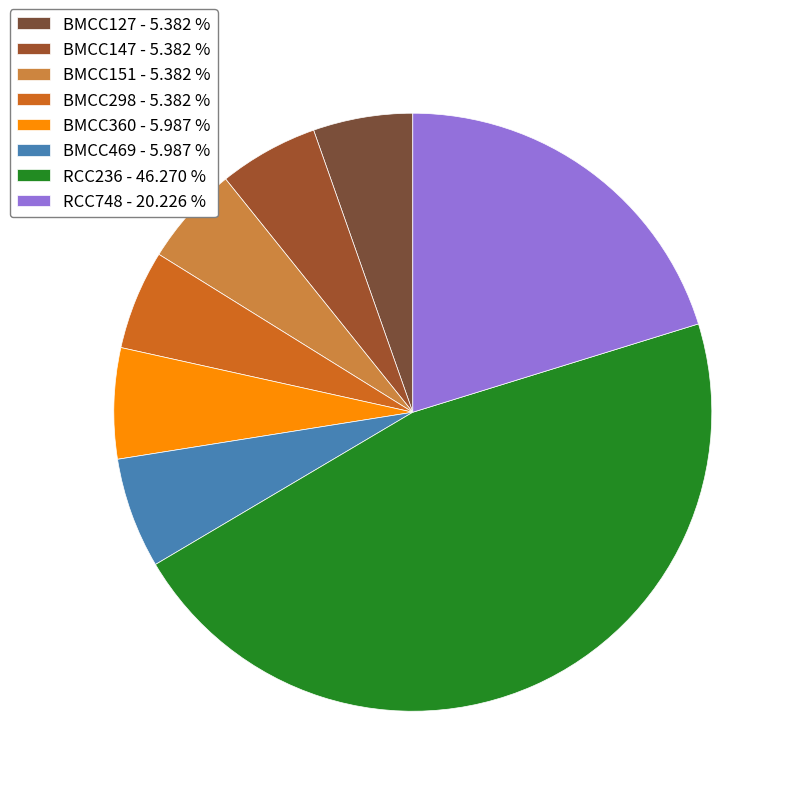

To the nearest percent, what is the difference between the BMCC151 and BMCC360 slice percentages?

1%